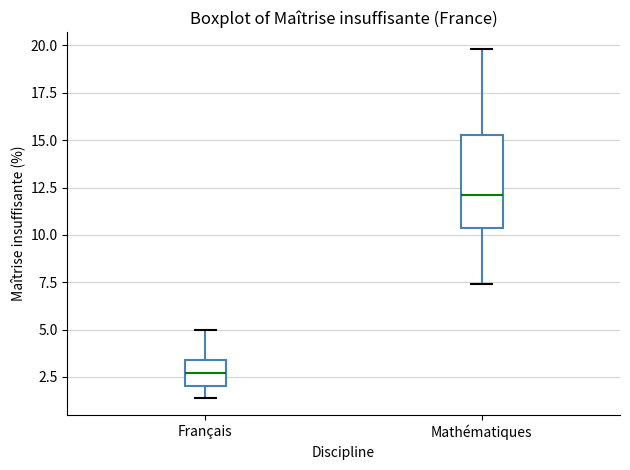

Which box has the lowest median line?

Français